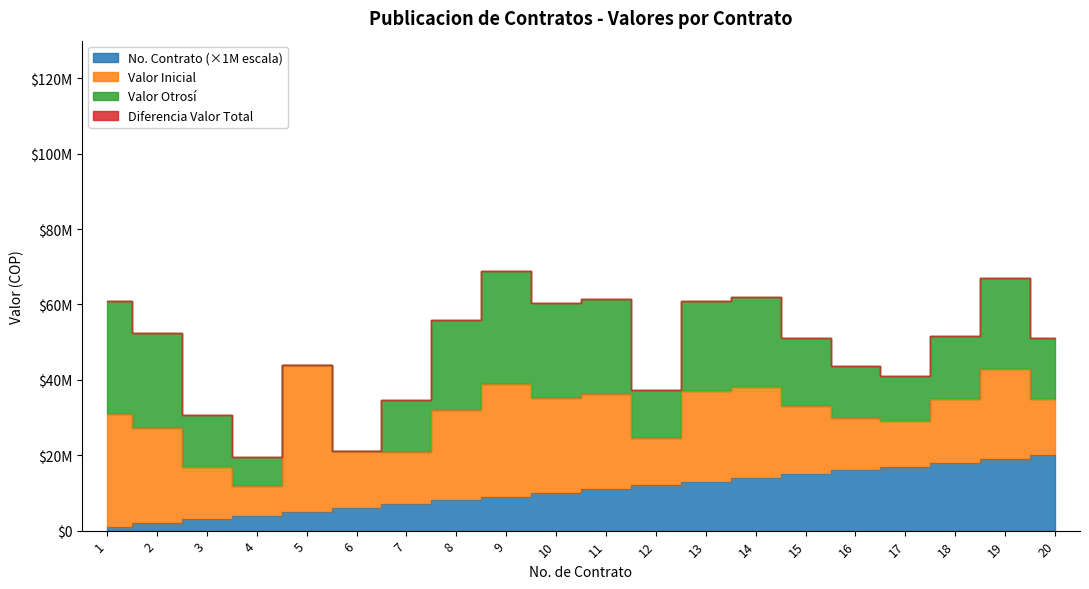

How many data points in VALOR INICIAL are less than 24000000?

10